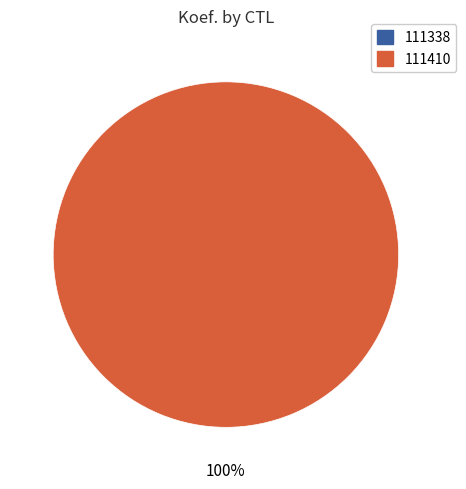

Do 111410 and 111338 together represent more than half of the pie?

Yes